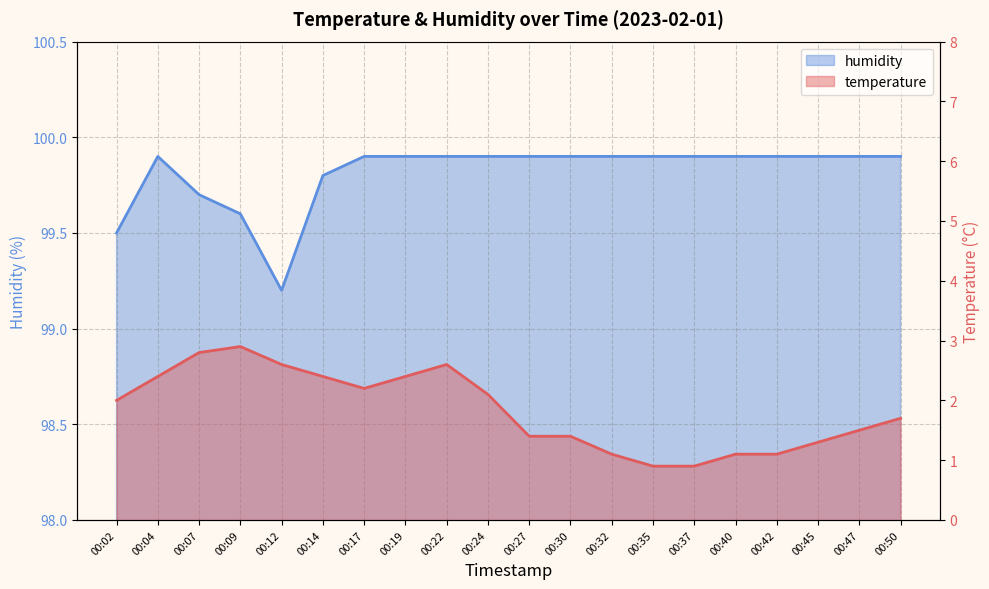

What is the difference between the highest and lowest values at 00:12?

96.6